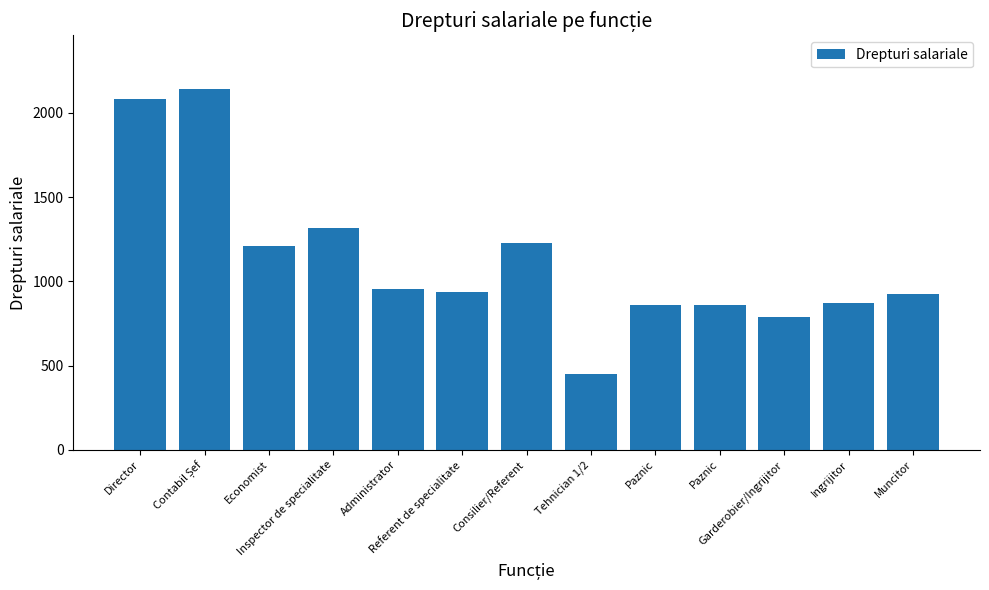

How many data points does each series have?

13